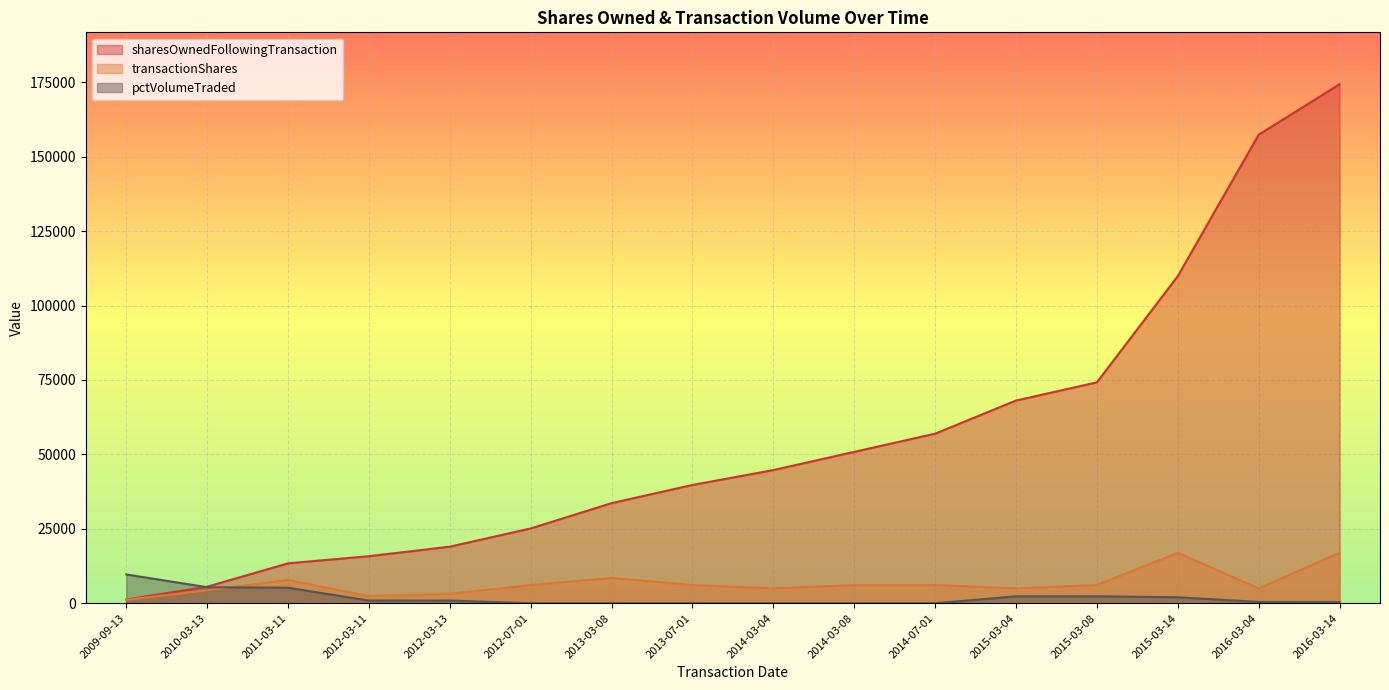

At which label is pctVolumeTraded closest to 4837?

2011-03-11